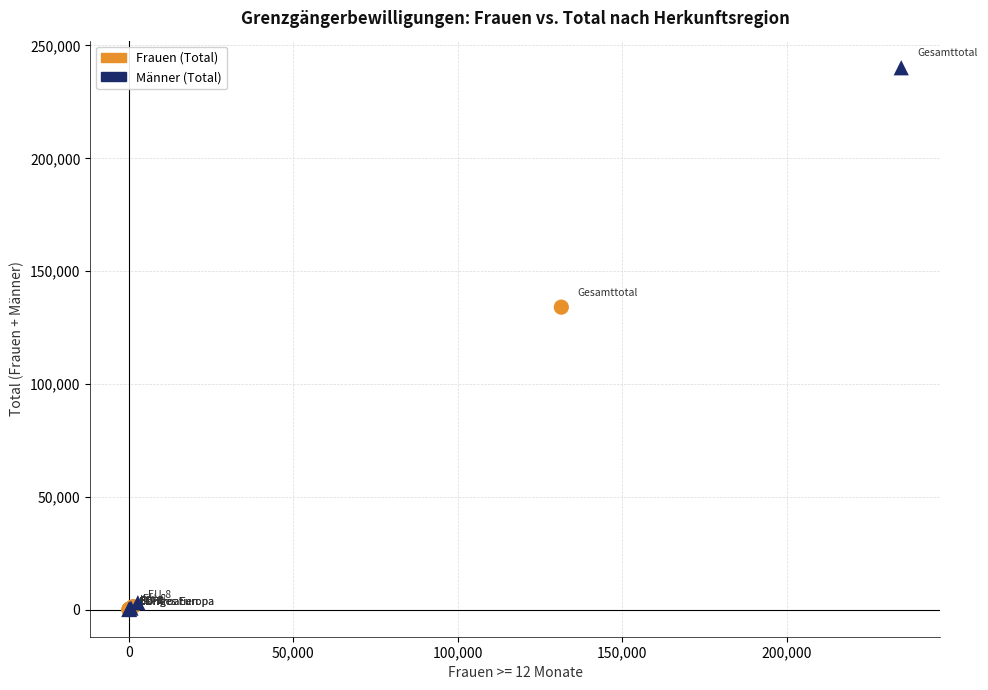

Which series reaches the maximum Y coordinate?

Männer (Total)